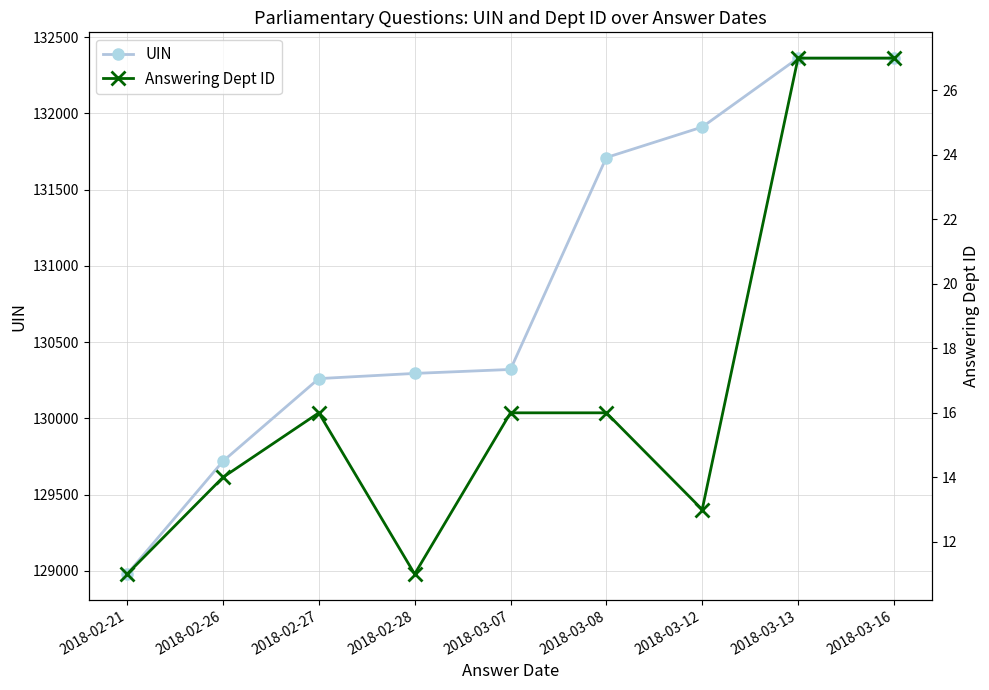

What is the label of the 9th point from the left?

2018-03-16